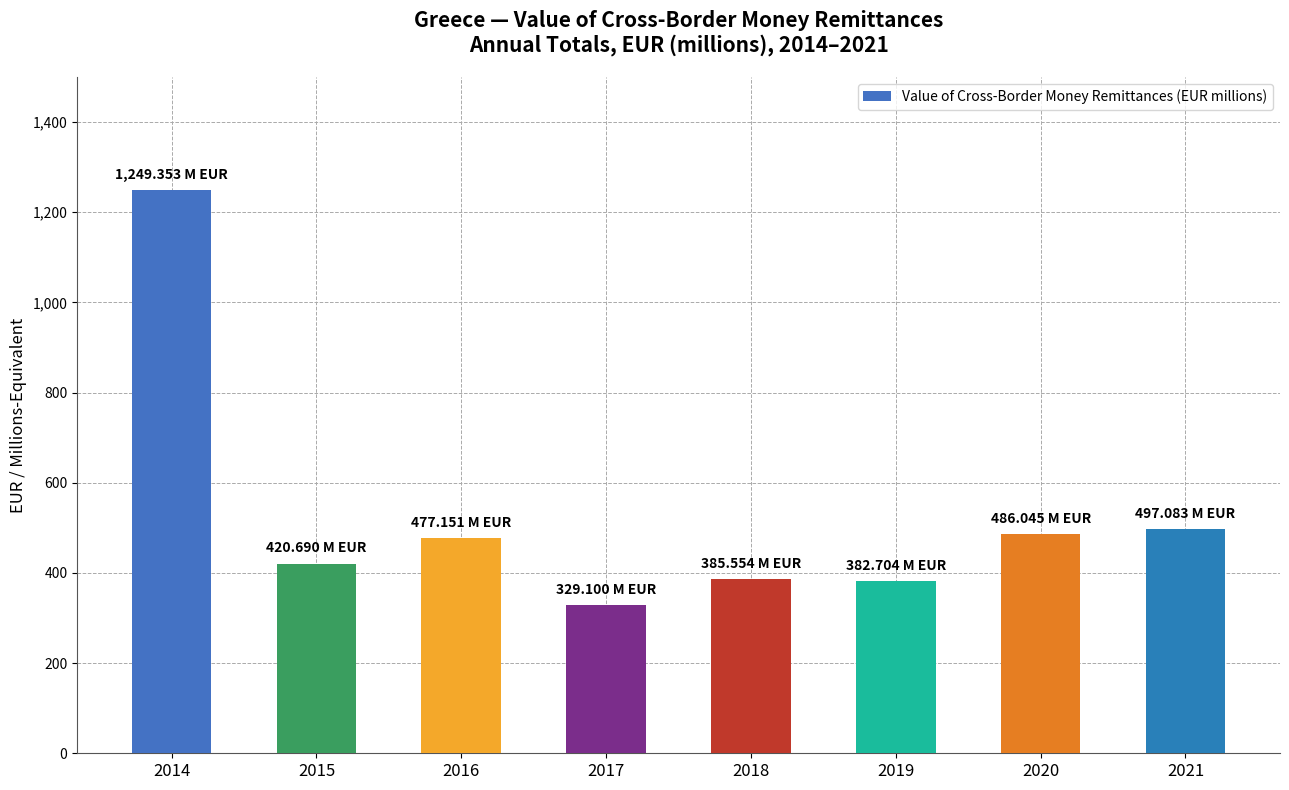

Which category has the highest value across all series?

2014